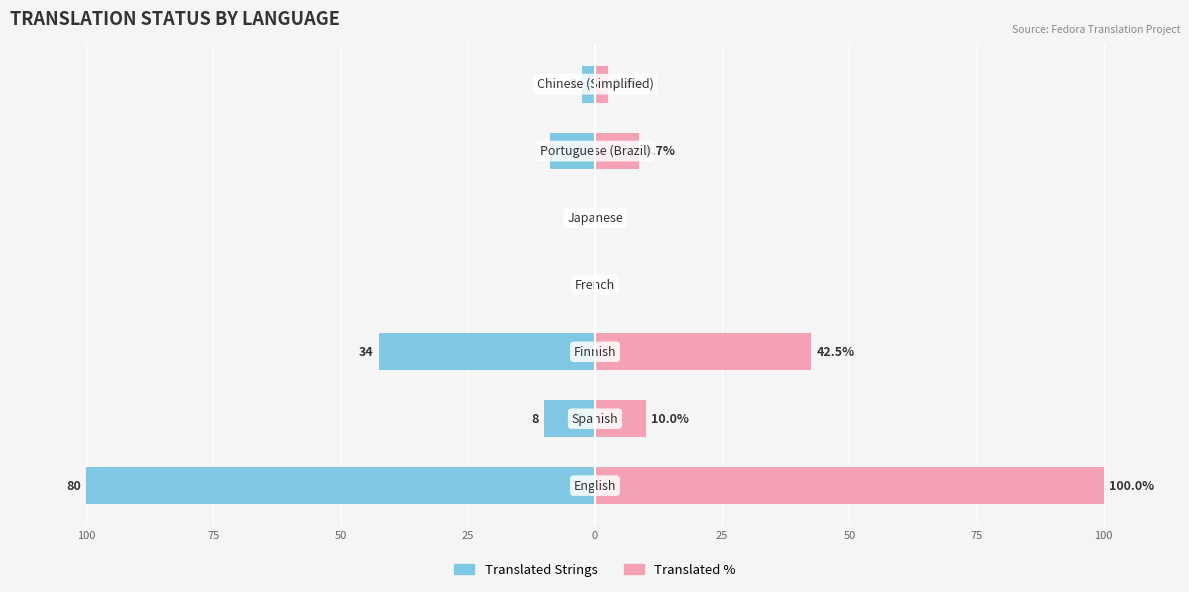

Is it true that Translated % equals -55.5 at 0?

False